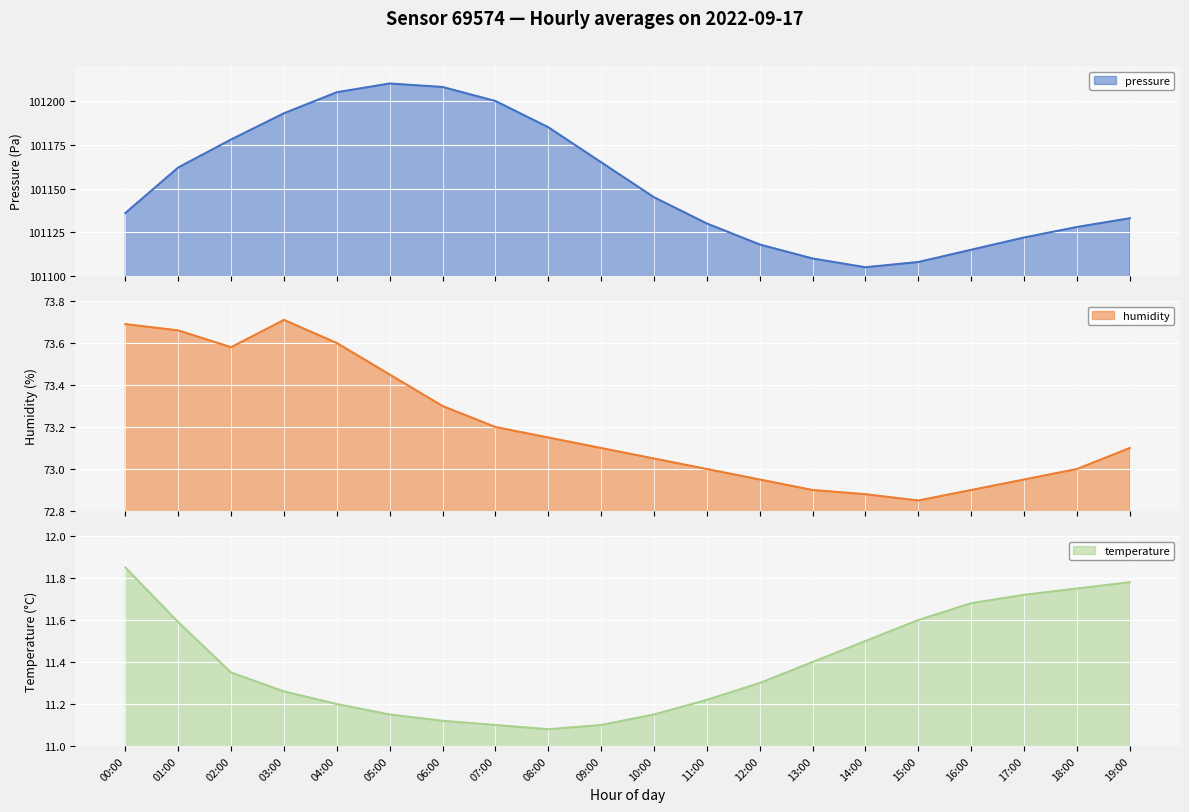

True or false: humidity has more than 1 points higher than both neighbors.

False